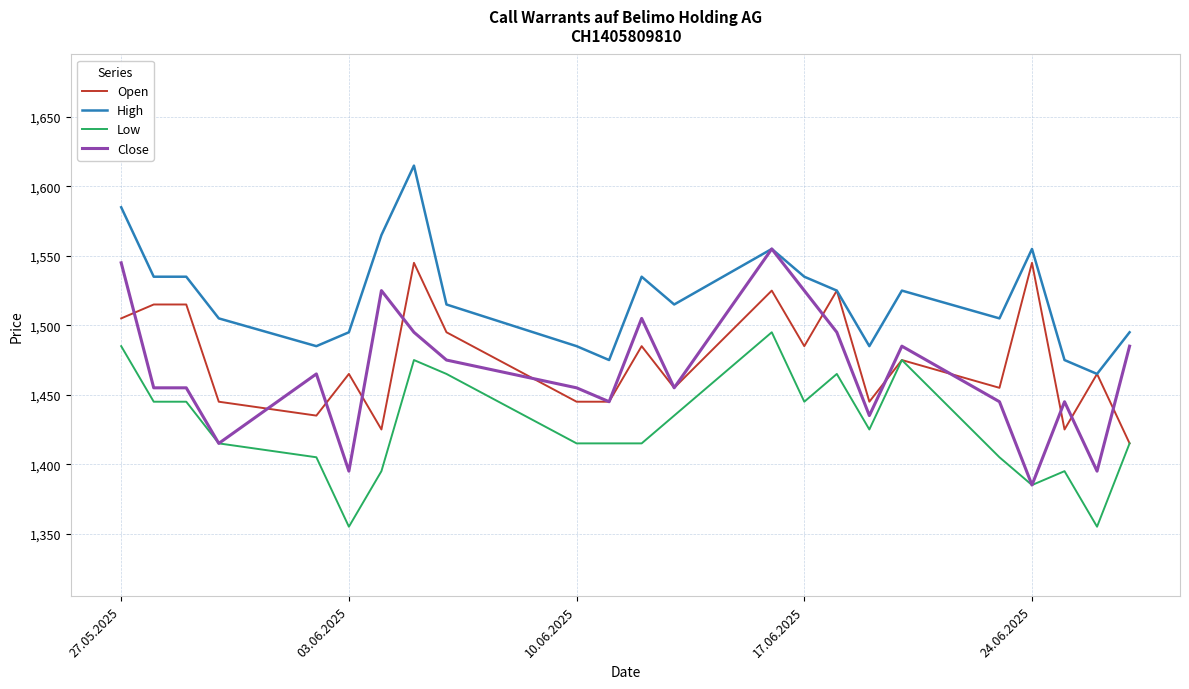

True or false: High and Low cross at least once.

False